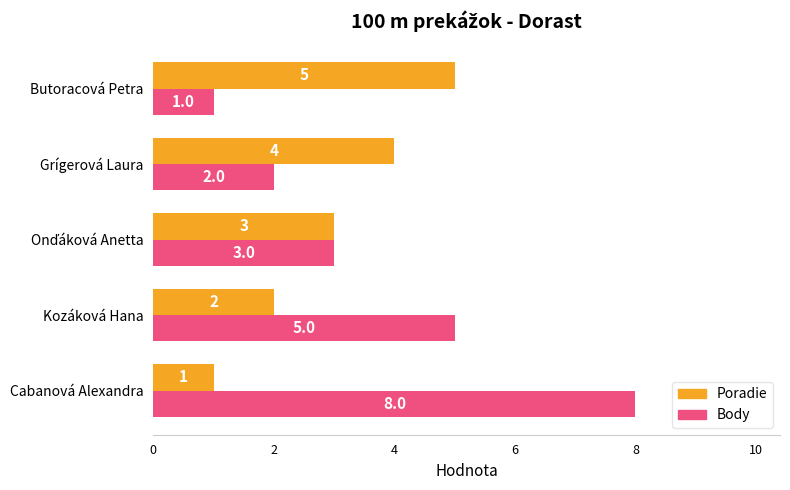

True or false: Poradie has a value of 1 at Grígerová Laura.

False